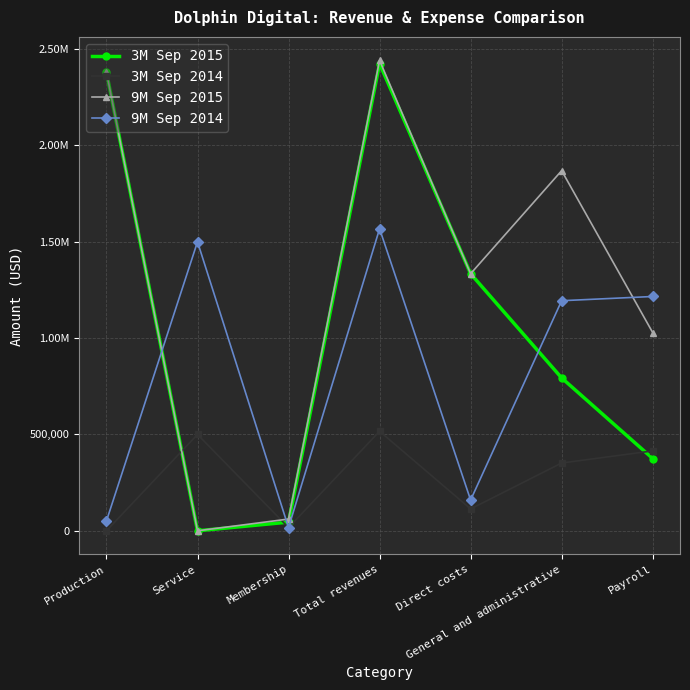

True or false: 9M Sep 2015 and 3M Sep 2014 cross at least once.

True